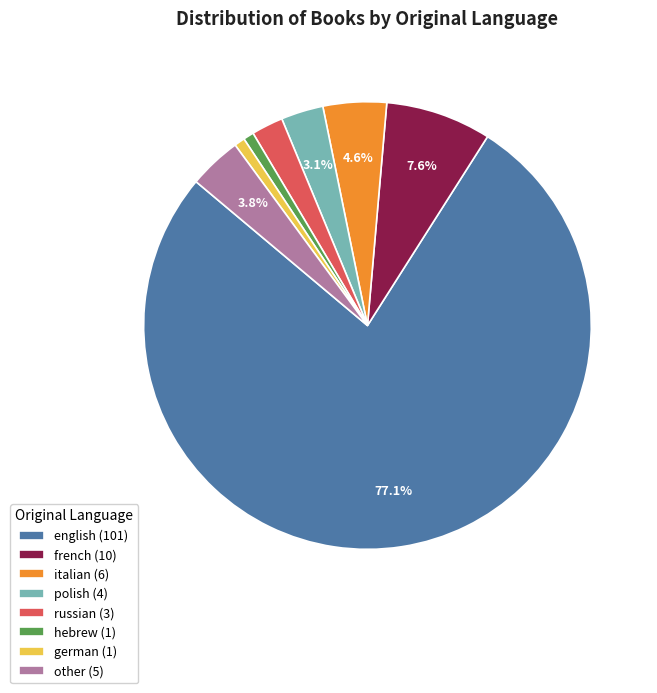

What is the ratio of the value at italian (6) to the value at german (1)?

6.0